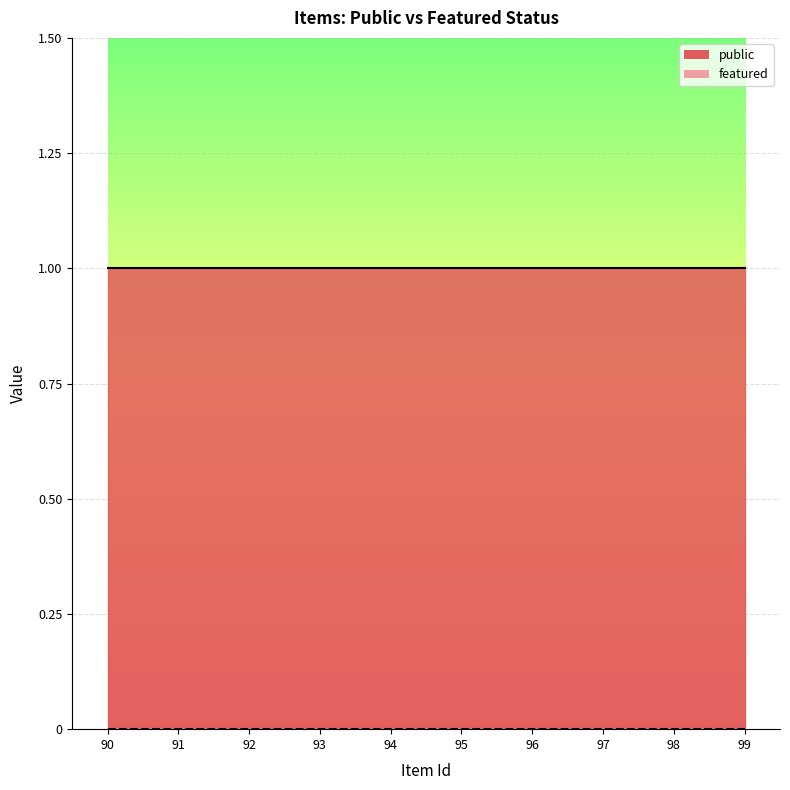

What is the greatest value displayed?

1